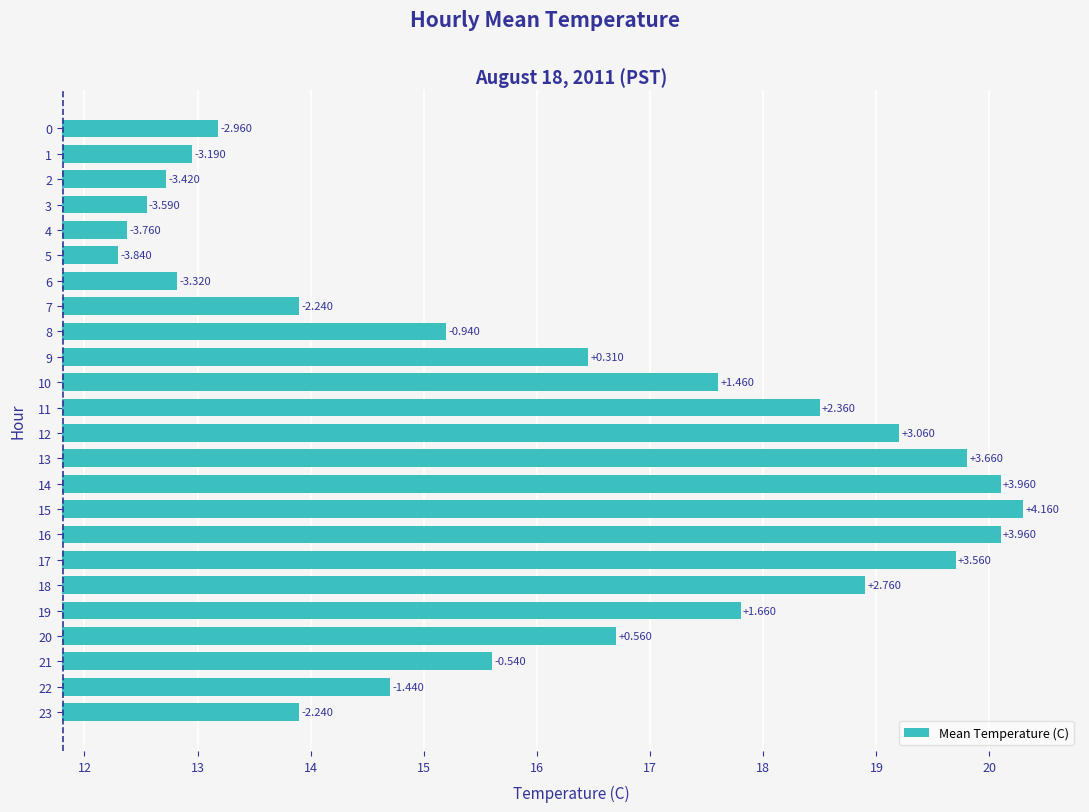

How many bars are there in total?

24